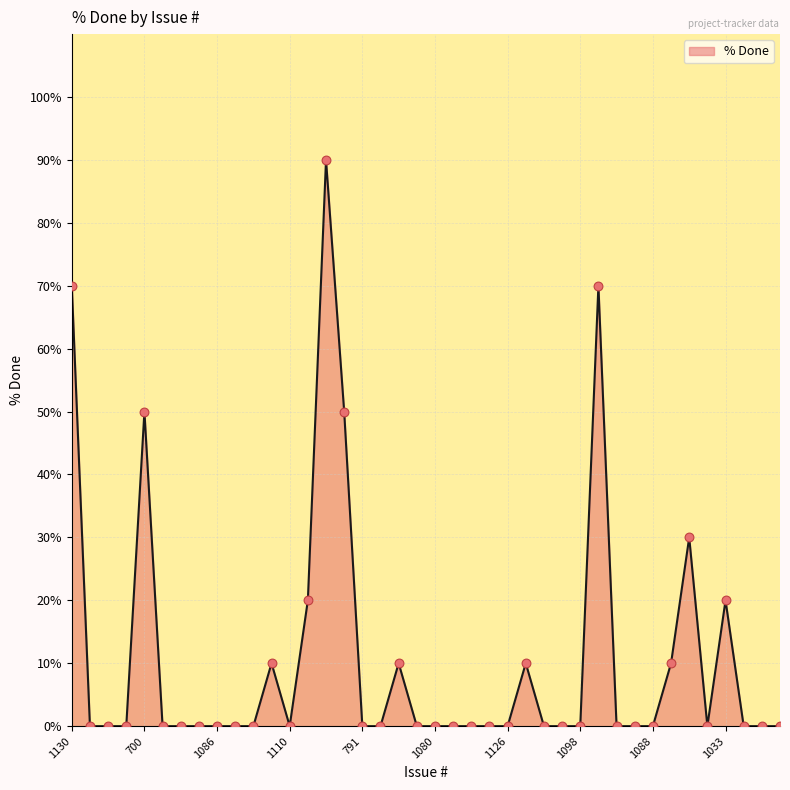

How many lines are shown in the chart?

1